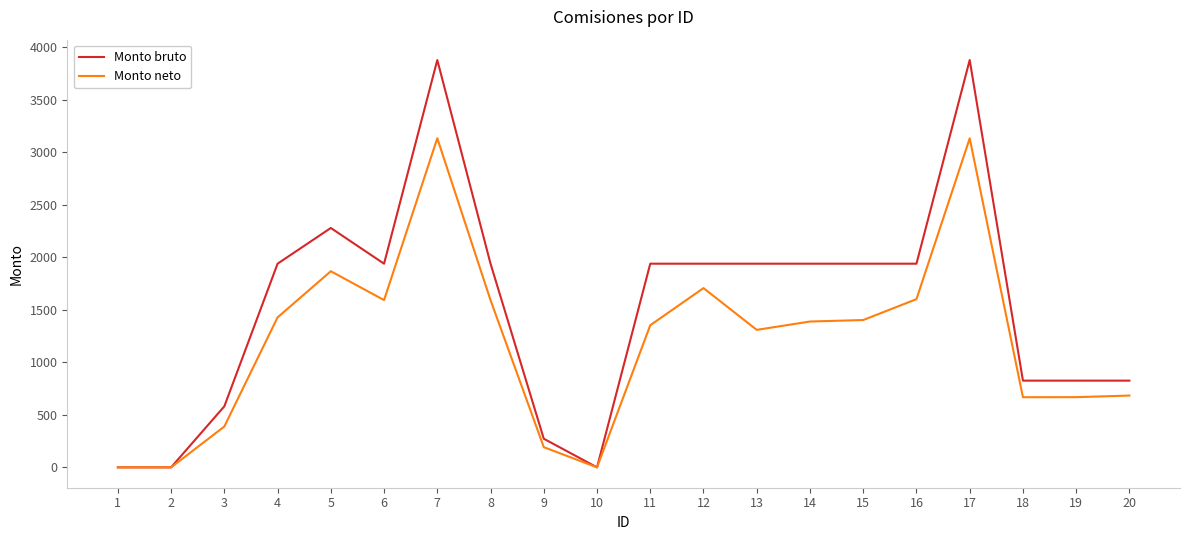

True or false: Monto neto has more than 1 interior local peaks.

True